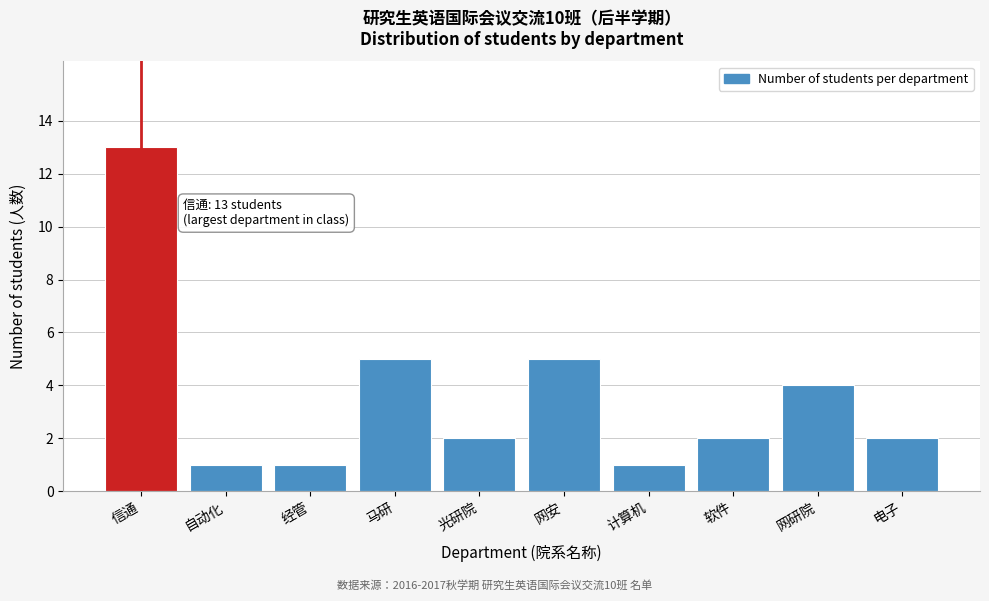

Reading left to right, extract all data points from this chart.

13	1	1	5	2	5	1	2	4	2